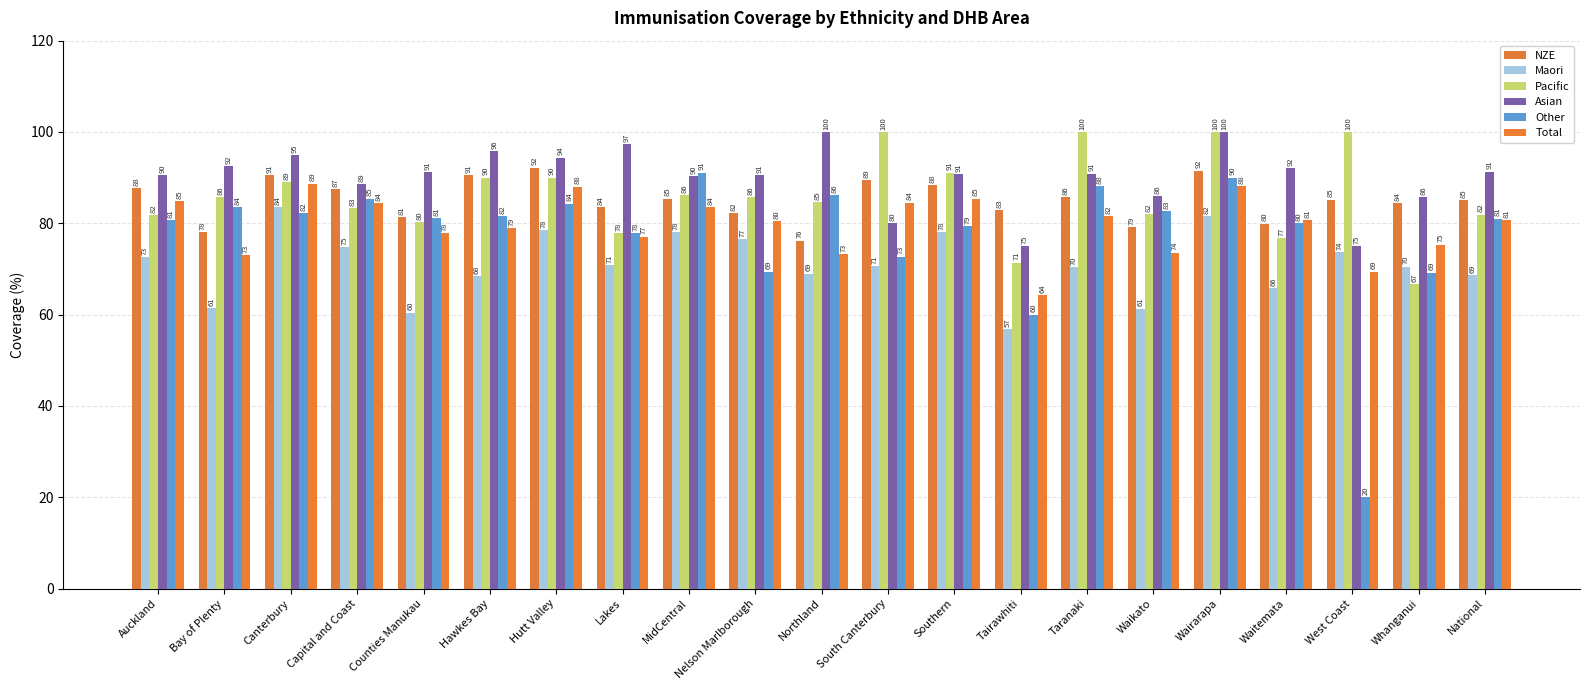

True or false: Total has a value of 84.5 at South Canterbury.

True